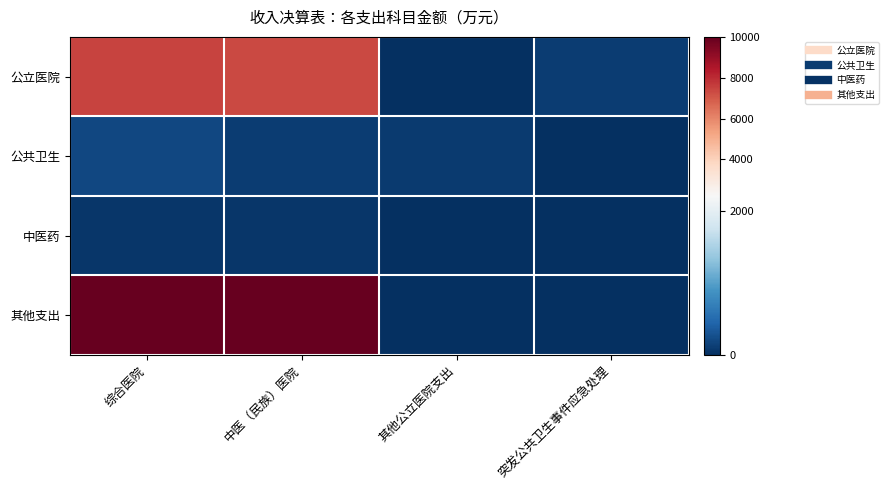

Reading right to left, transcribe all the data shown in this chart.

公立医院: 突发公共卫生事件应急处理=104.7	其他公立医院支出=10.0	中医（民族）医院=7350.5	综合医院=7465.2
公共卫生: 突发公共卫生事件应急处理=0.0	其他公立医院支出=90.0	中医（民族）医院=108.5	综合医院=198.5
中医药: 突发公共卫生事件应急处理=0.0	其他公立医院支出=0.0	中医（民族）医院=53.0	综合医院=53.0
其他支出: 突发公共卫生事件应急处理=0.0	其他公立医院支出=0.0	中医（民族）医院=10000.0	综合医院=10000.0